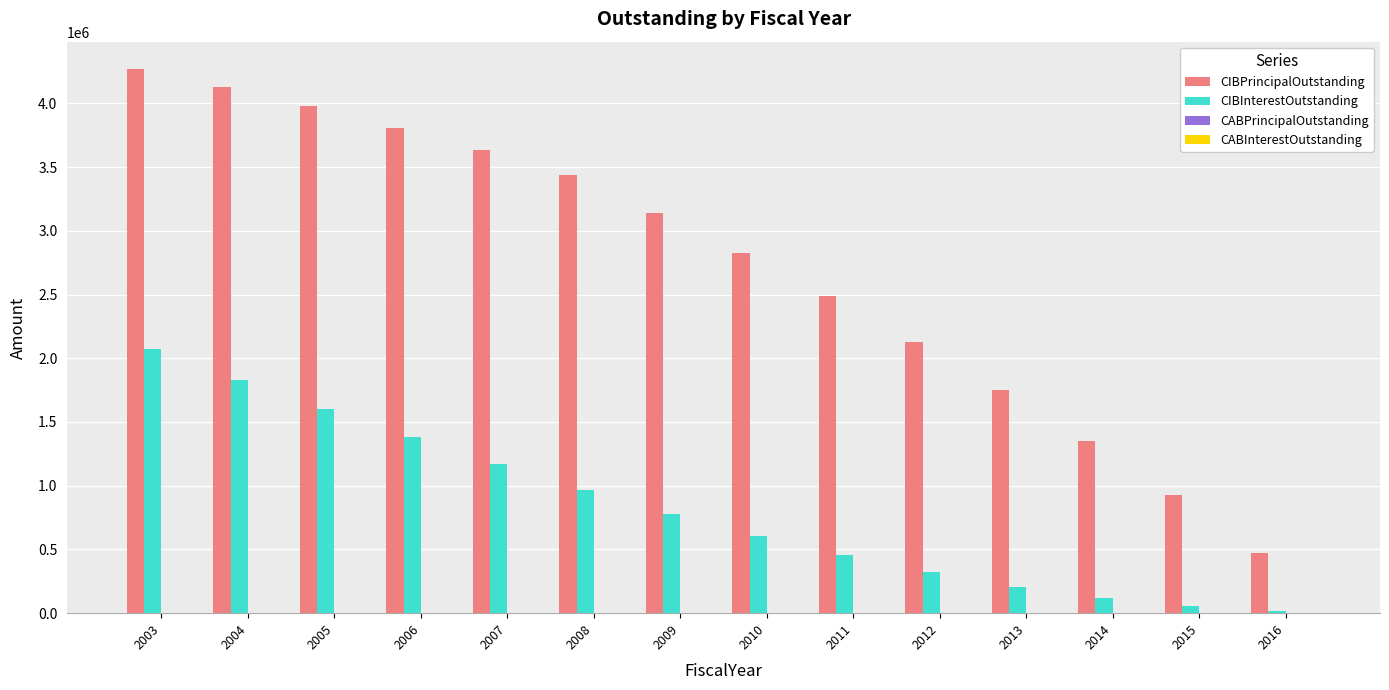

The value of CIBInterestOutstanding at 2008 is 1321205.8. True or false?

False